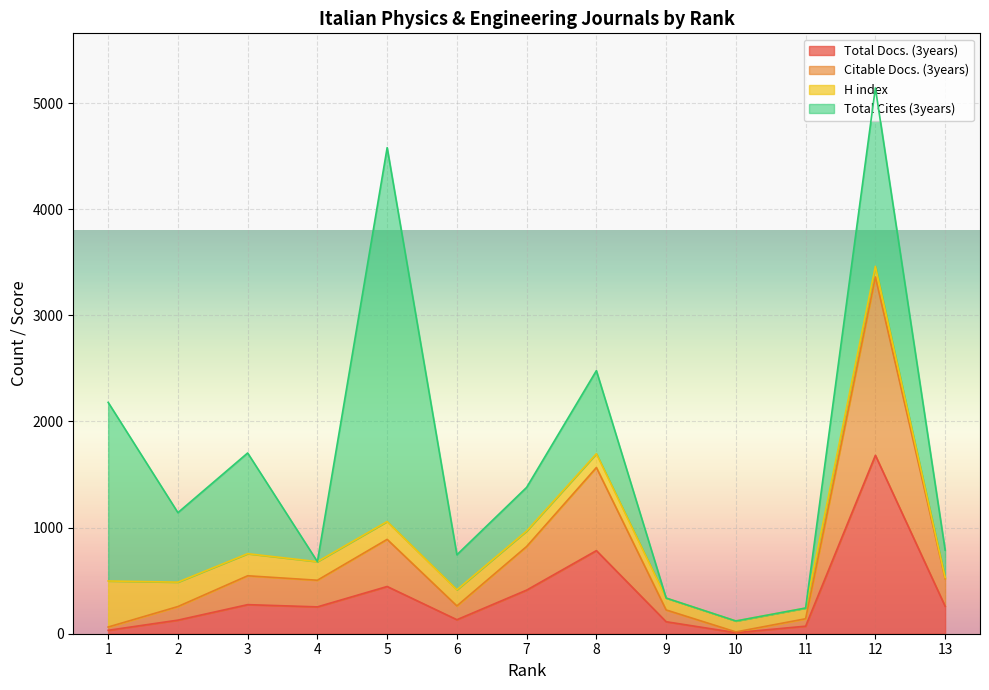

What is the minimum value shown in the chart?

10